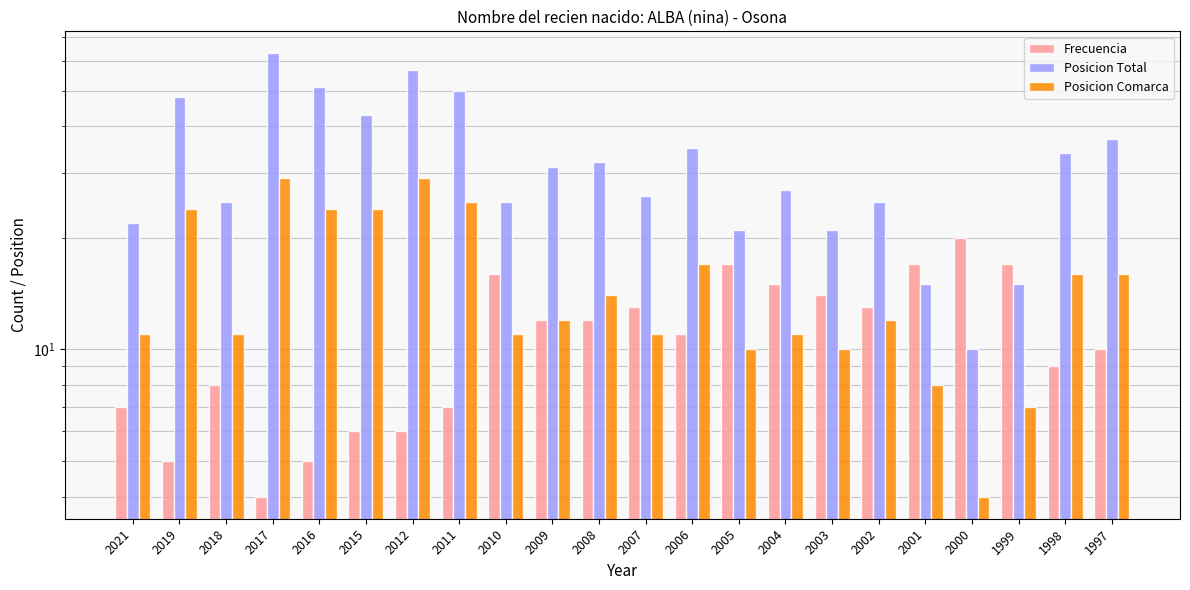

Does the chart contain any negative values?

No